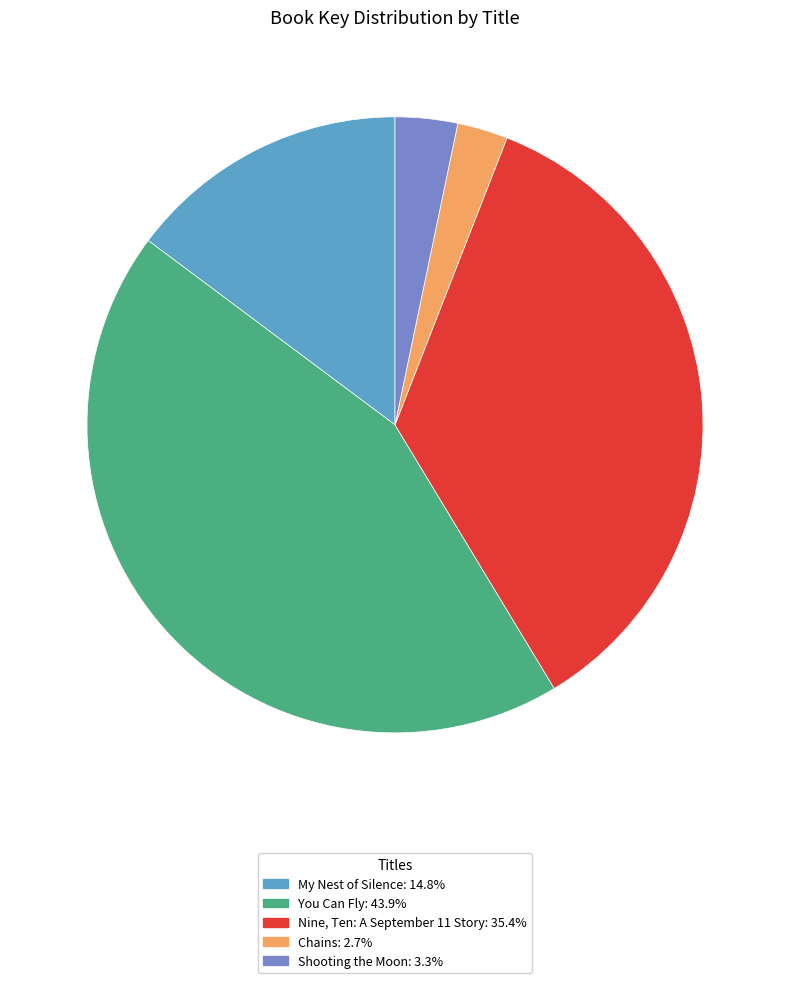

Which slice is the smallest?

Chains